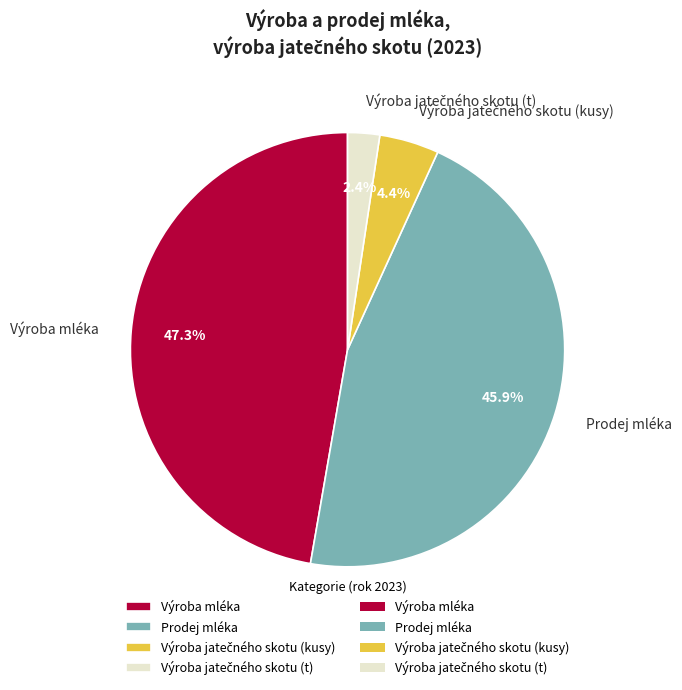

Count the number of slices in the pie.

4